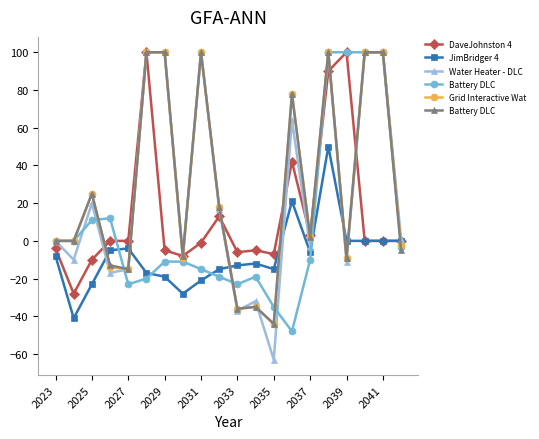

What is the maximum value shown in the chart?

100